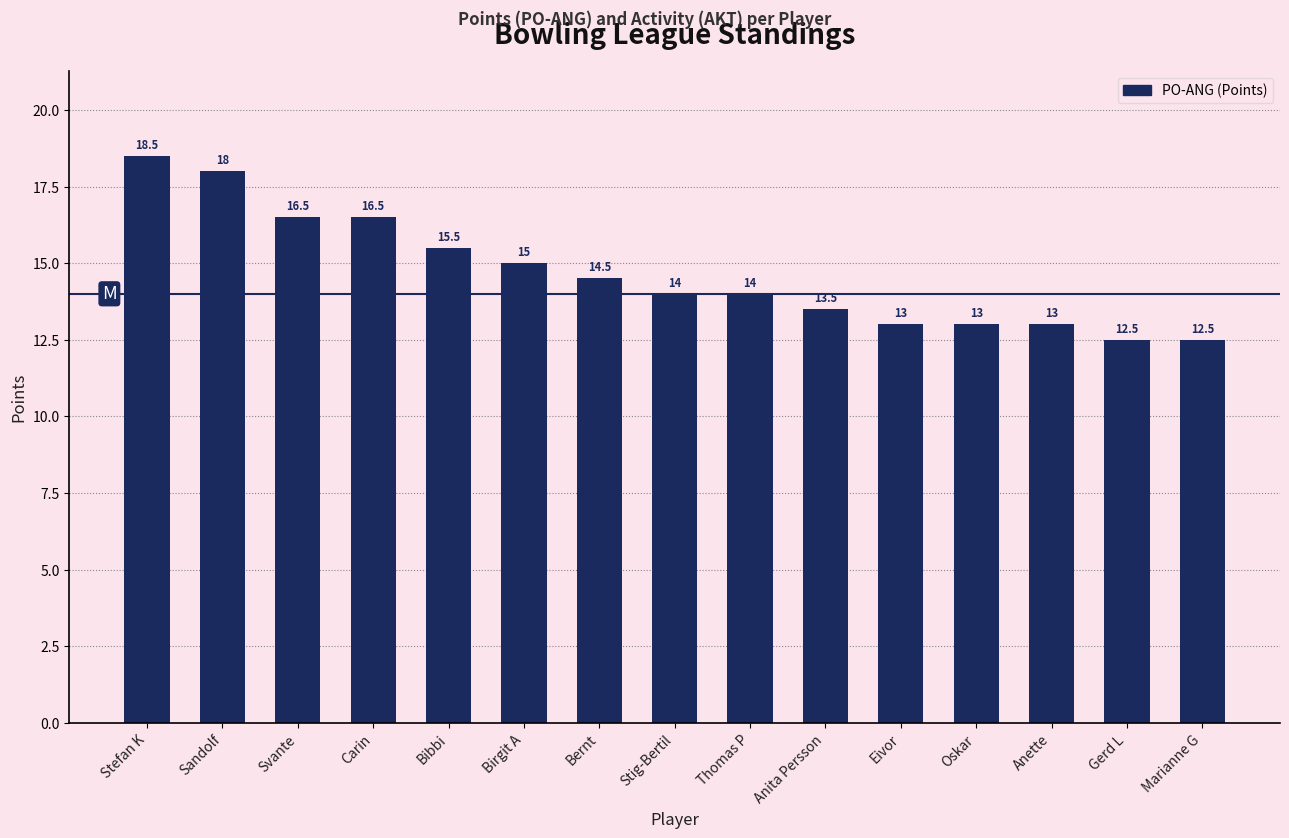

True or false: the data shows 14.5 at Bernt.

True